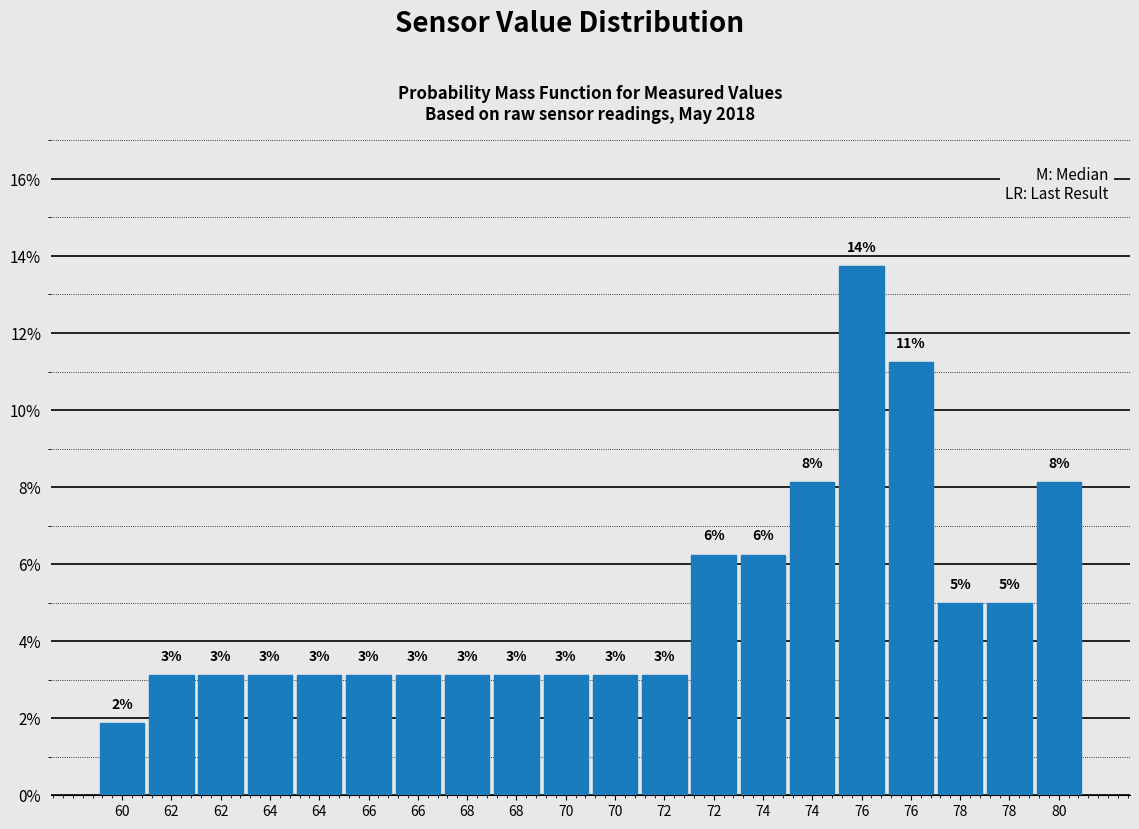

Does the chart contain any negative values?

No